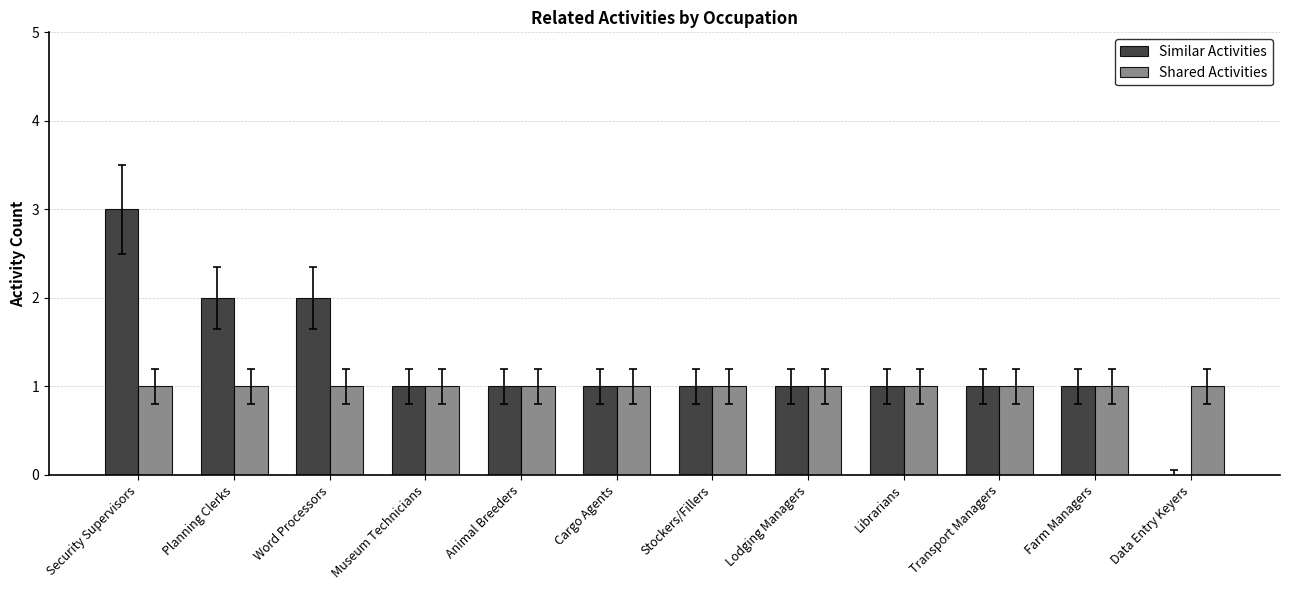

At which label does Similar Activities reach its peak?

Security Supervisors